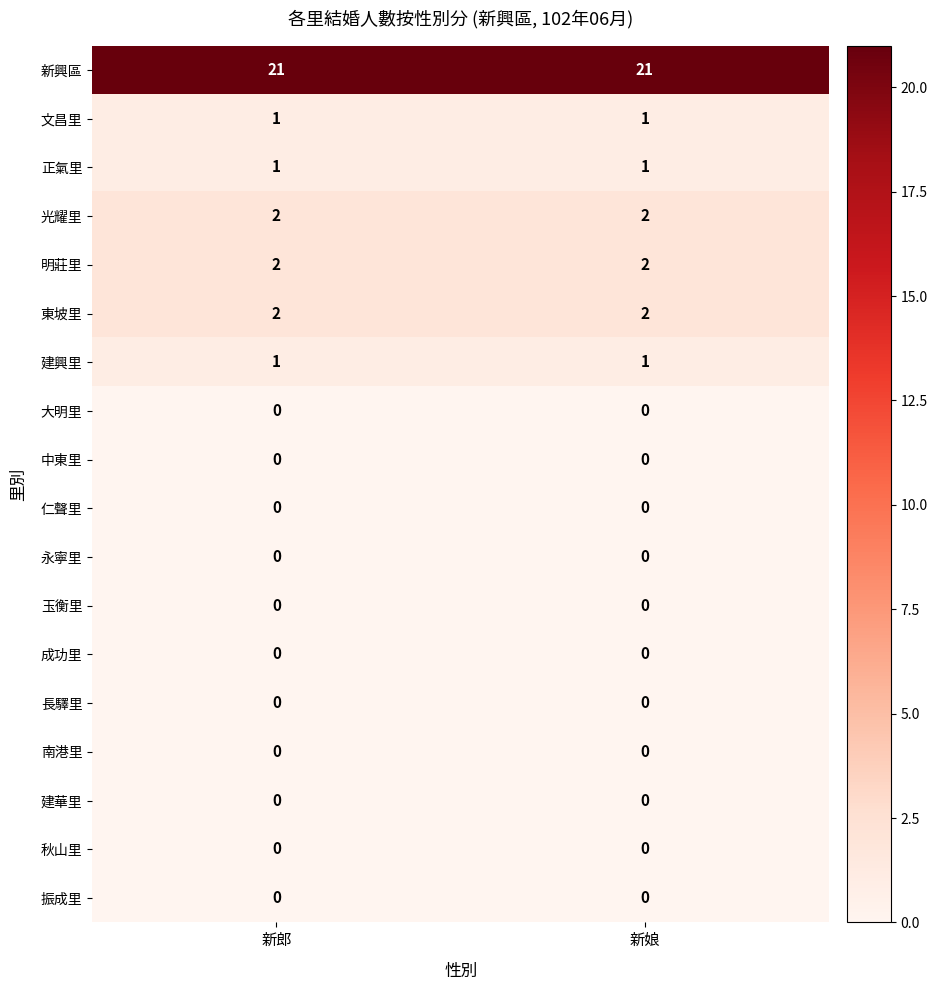

The 東坡里 series shows 2 at 新郎. True or false?

True